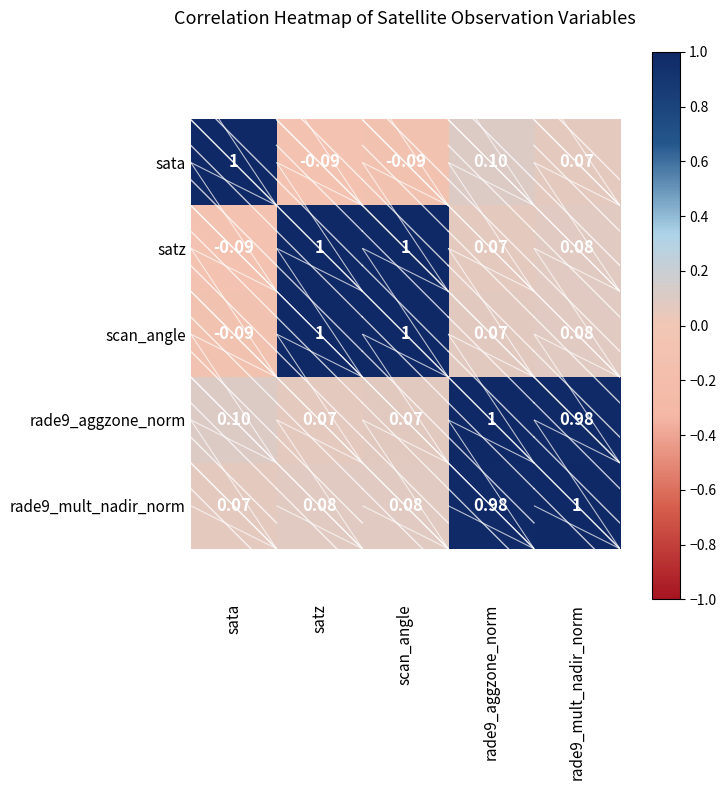

Where is rade9_mult_nadir_norm nearest to the value 0?

sata